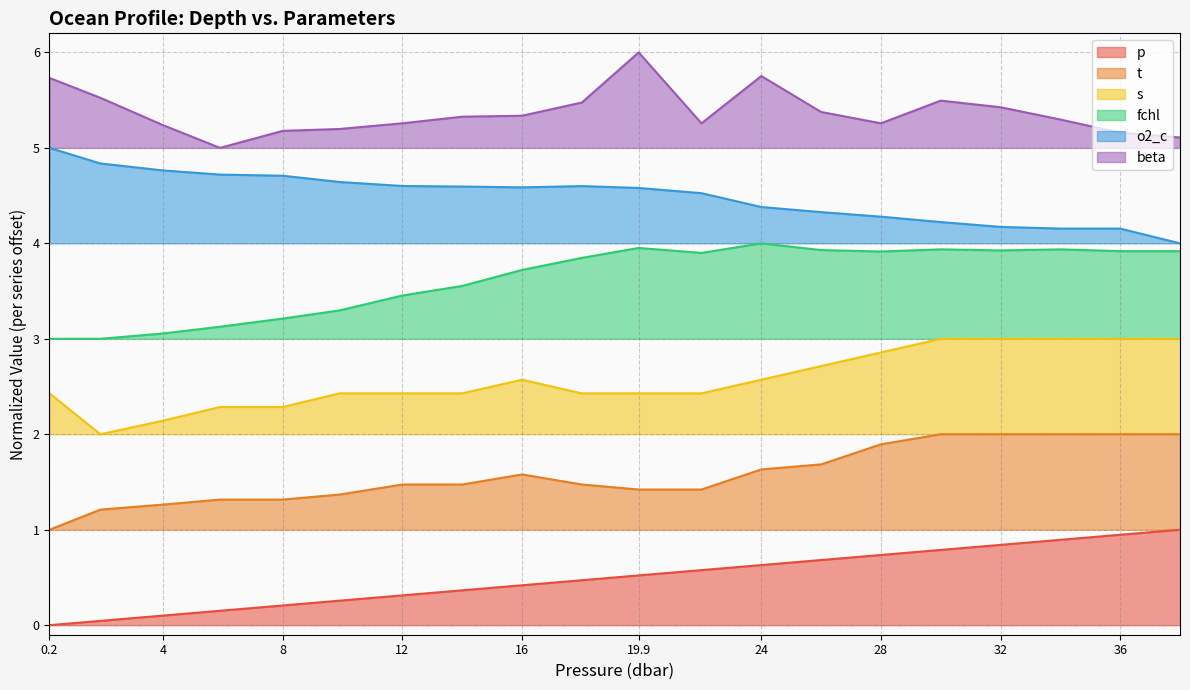

How many lines are shown in the chart?

6